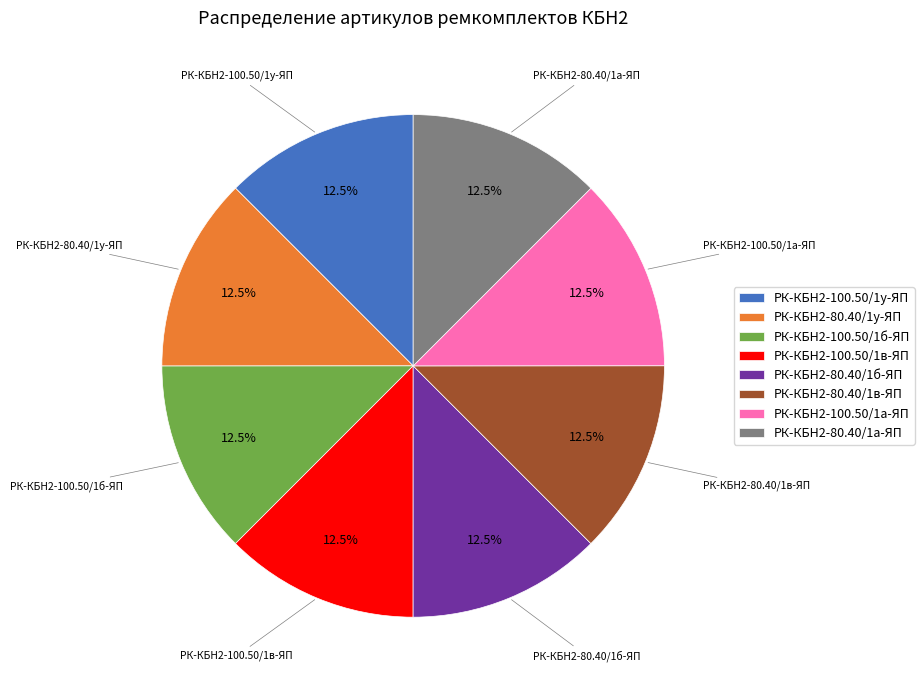

What portion of the pie excludes РК-КБН2-80.40/1б-ЯП?

87.5%